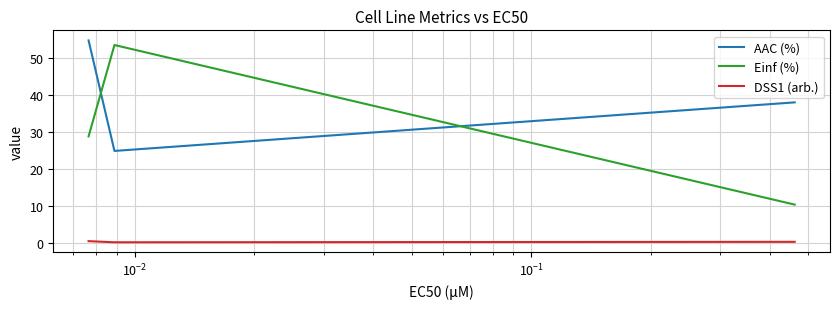

List the series in order of their overall mean, lowest first.

DSS1 (arb.), Einf (%), AAC (%)